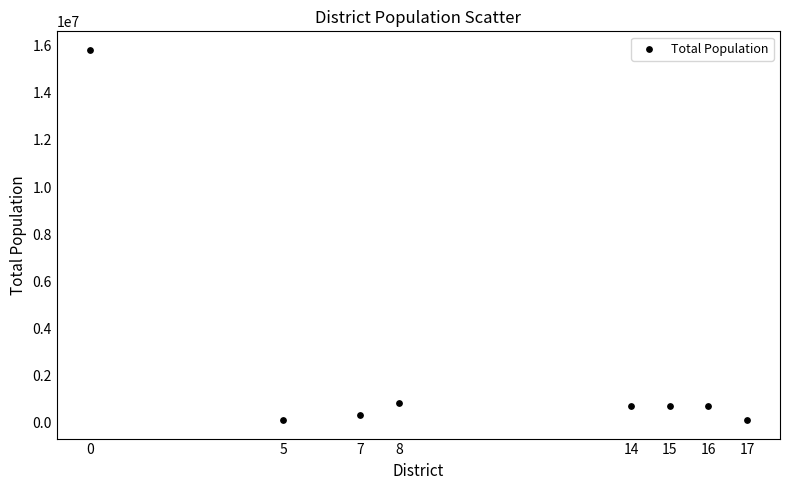

What is the range of Y values (max minus min)?

15699962